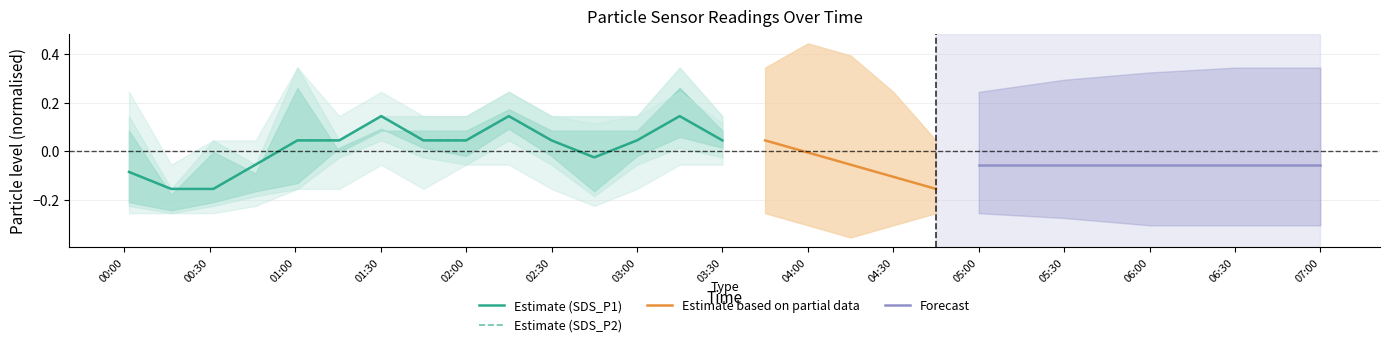

Does the chart display data point markers on the line(s)?

No